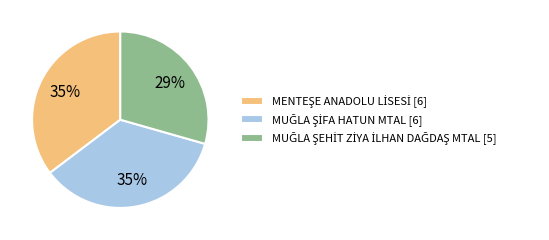

To the nearest percent, what is the difference between the largest and smallest slice percentages?

6%